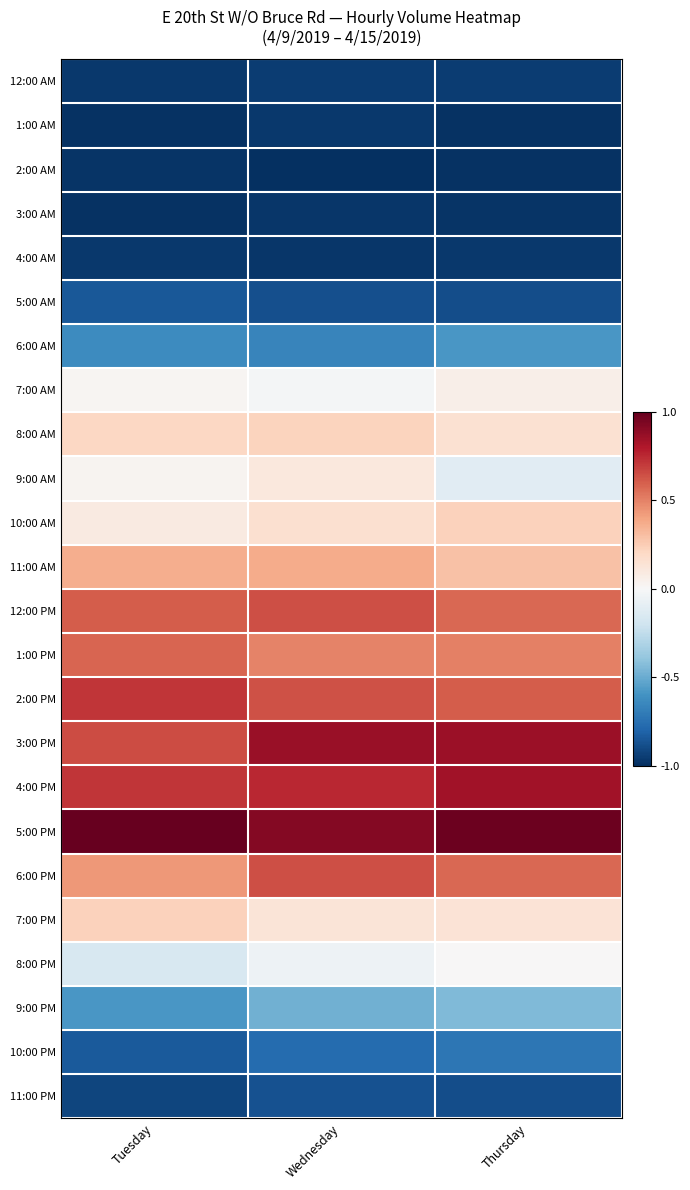

What is the difference between the highest and lowest values at Tuesday?

2.0